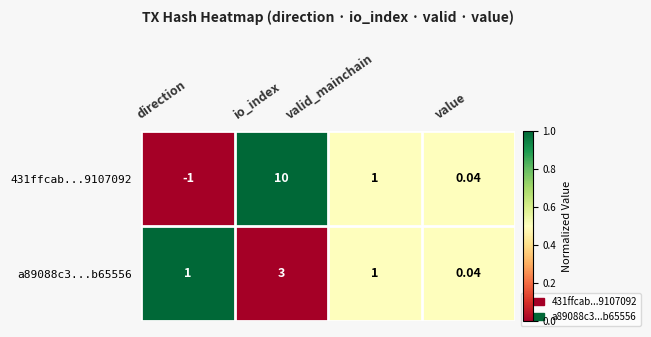

At direction, list the series in order from largest to smallest.

a89088c3...b65556, 431ffcab...9107092